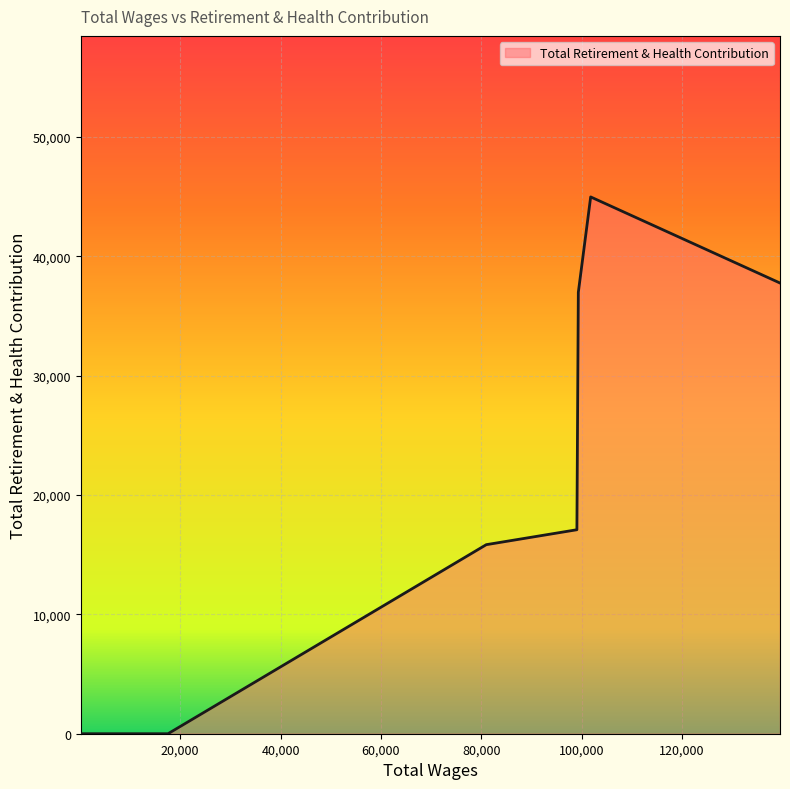

What is the difference between the maximum and minimum values?

44988